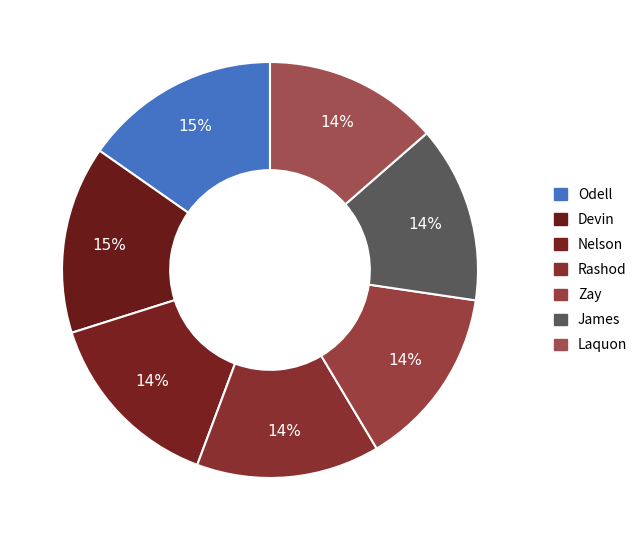

Is there a majority slice in this chart?

No